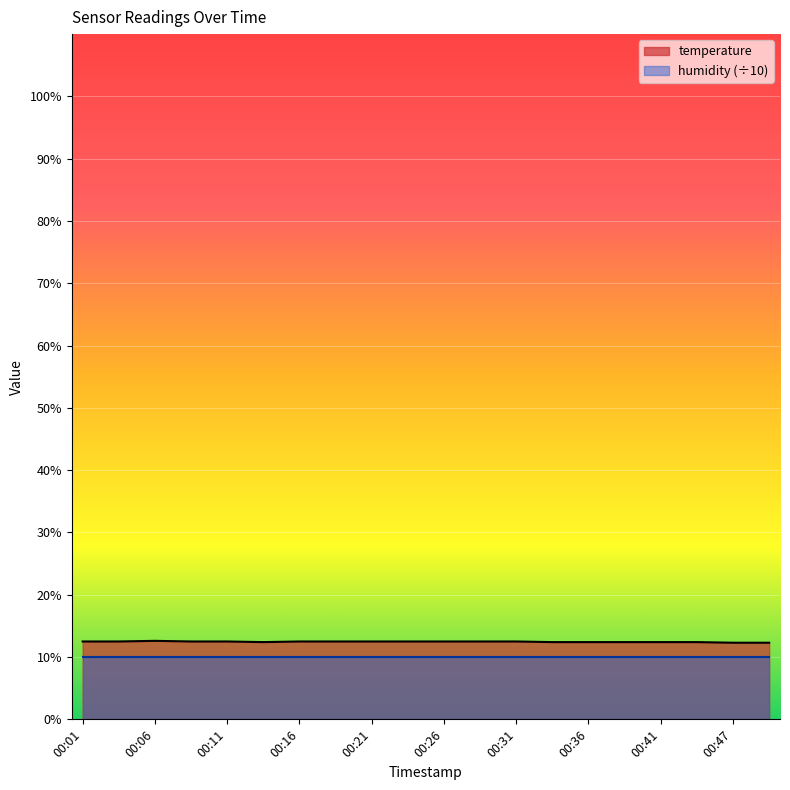

At which label is the value closest to 12?

00:47